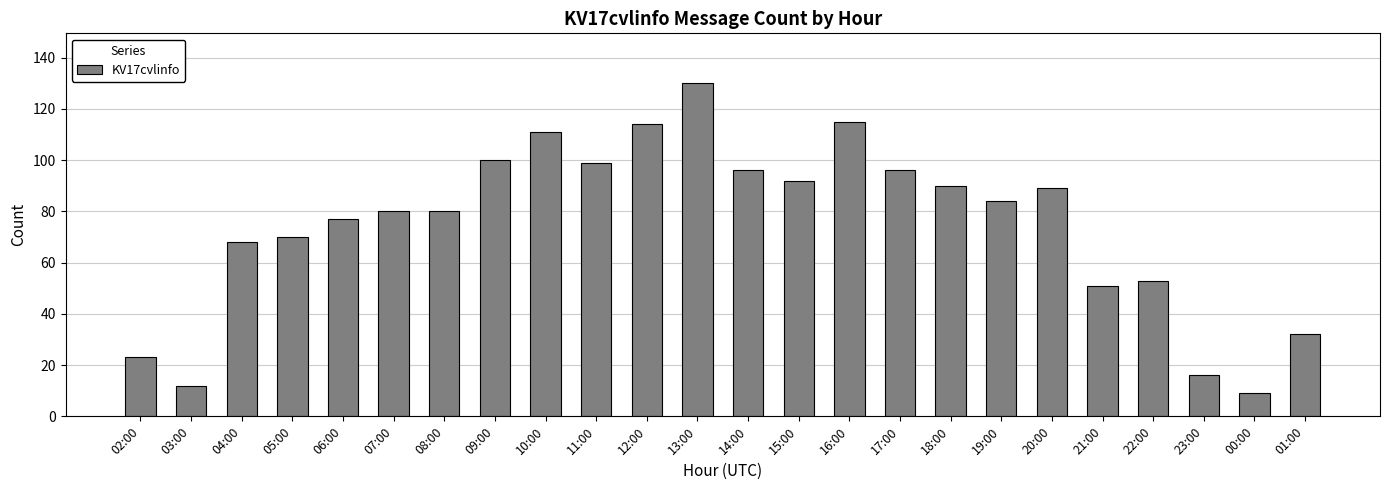

Reading right to left, list all the values displayed in this chart.

32	9	16	53	51	89	84	90	96	115	92	96	130	114	99	111	100	80	80	77	70	68	12	23